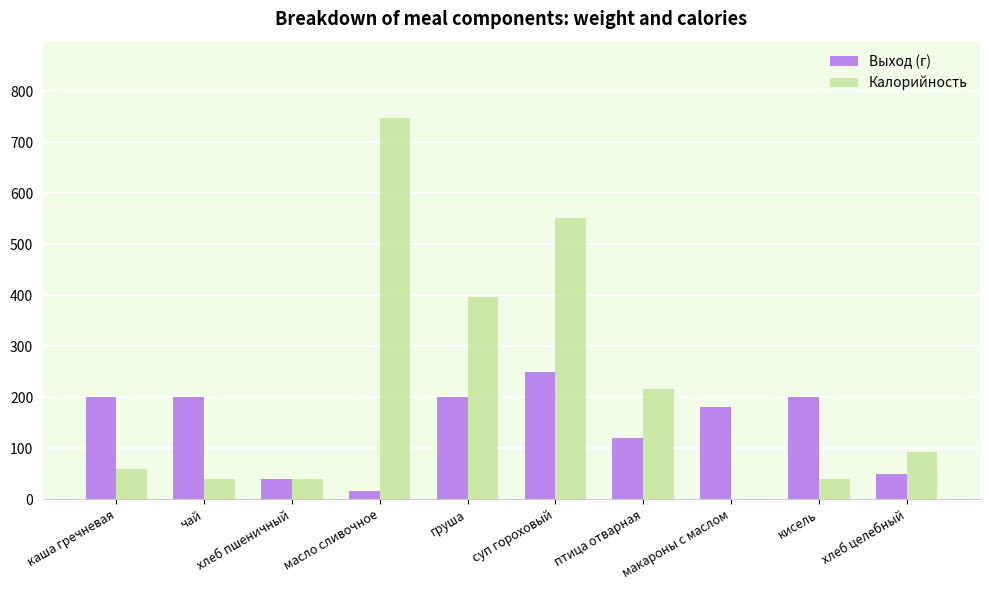

What is the total value across all series at хлеб пшеничный?

80.0